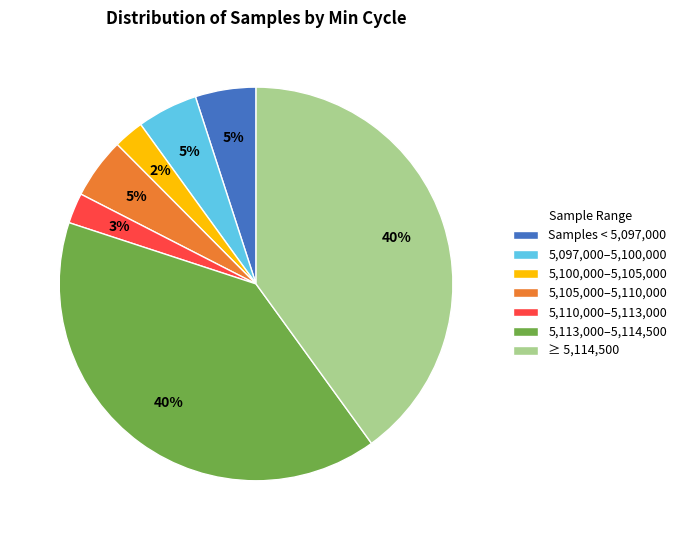

True or false: 5,113,000–5,114,500 accounts for 40% of the total.

True